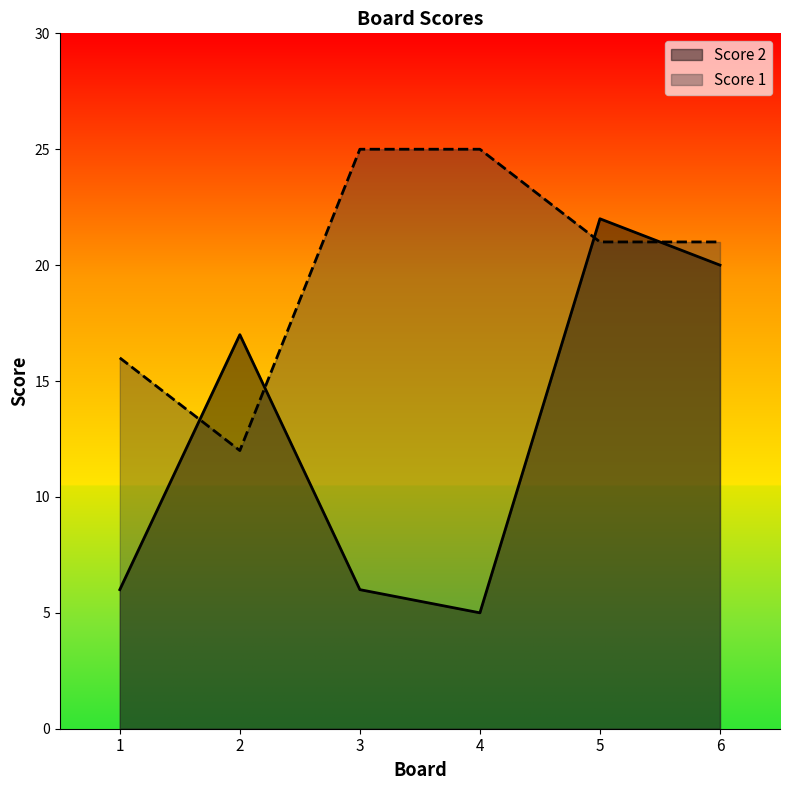

Reading right to left, list all the values displayed in this chart.

Score 1: 6=21	5=21	4=25	3=25	2=12	1=16
Score 2: 6=20	5=22	4=5	3=6	2=17	1=6